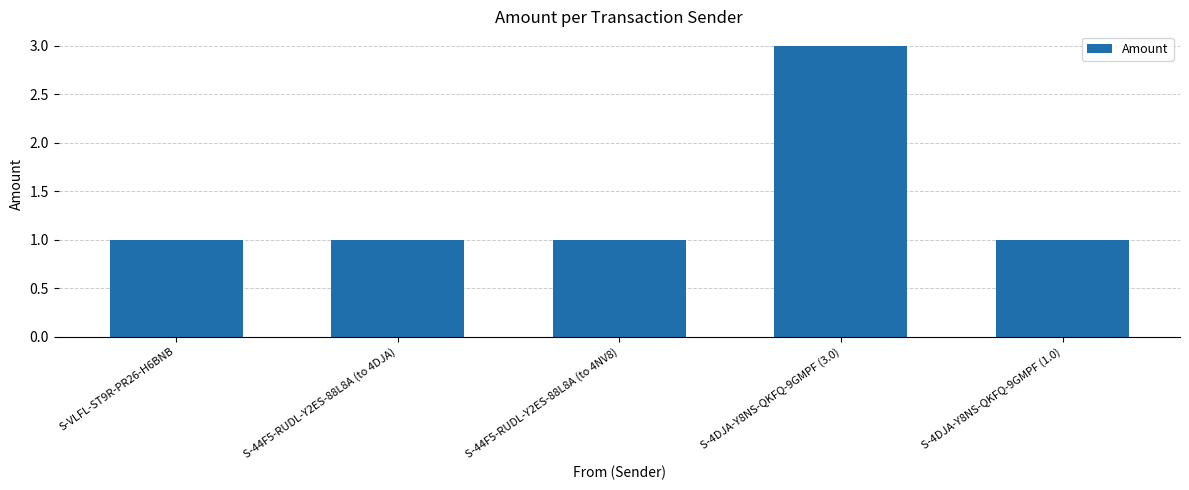

Reading right to left, extract all data points from this chart.

1	3	1	1	1